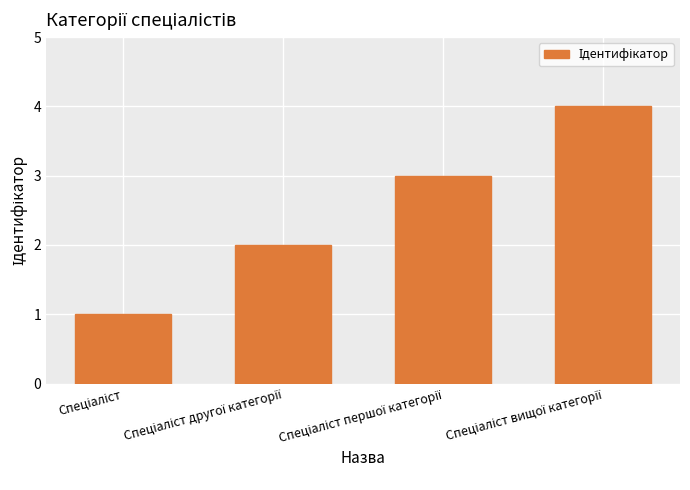

Count the values in the range 2 to 4.

3